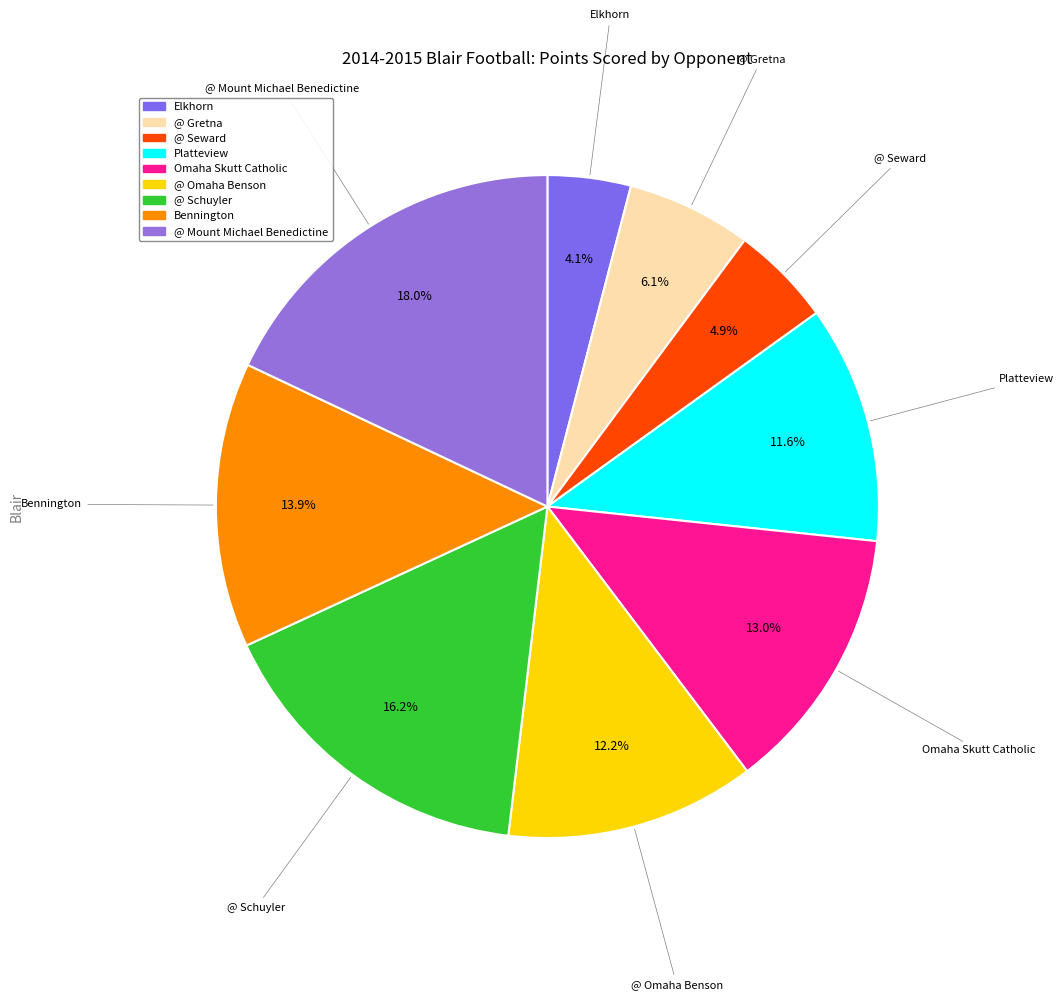

To the nearest percent, what is the difference between the @ Schuyler and @ Seward slice percentages?

11%